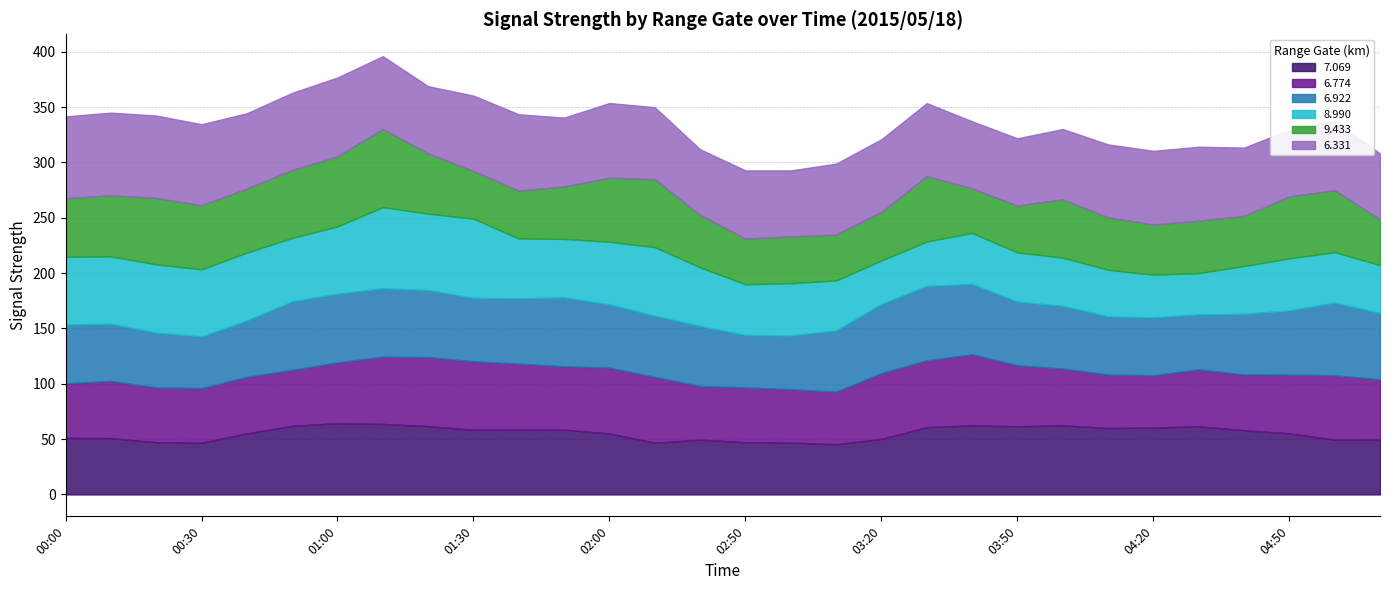

Where do 6.922 and 7.069 first cross each other?

01:30 and 01:40